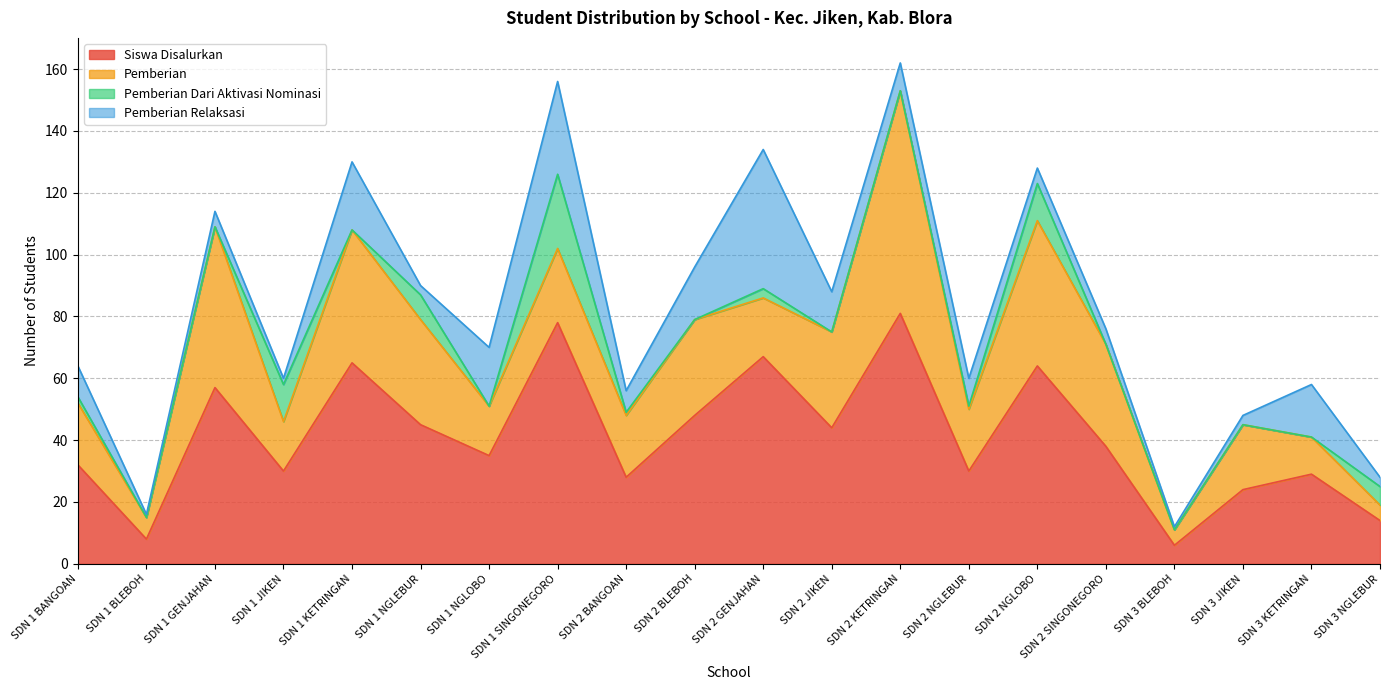

List the labels in order of Pemberian value, smallest first.

SDN 3 BLEBOH, SDN 3 NGLEBUR, SDN 1 BLEBOH, SDN 3 KETRINGAN, SDN 1 JIKEN, SDN 1 NGLOBO, SDN 2 GENJAHAN, SDN 1 BANGOAN, SDN 2 BANGOAN, SDN 2 NGLEBUR, SDN 3 JIKEN, SDN 1 SINGONEGORO, SDN 2 BLEBOH, SDN 2 JIKEN, SDN 2 SINGONEGORO, SDN 1 NGLEBUR, SDN 1 KETRINGAN, SDN 2 NGLOBO, SDN 1 GENJAHAN, SDN 2 KETRINGAN